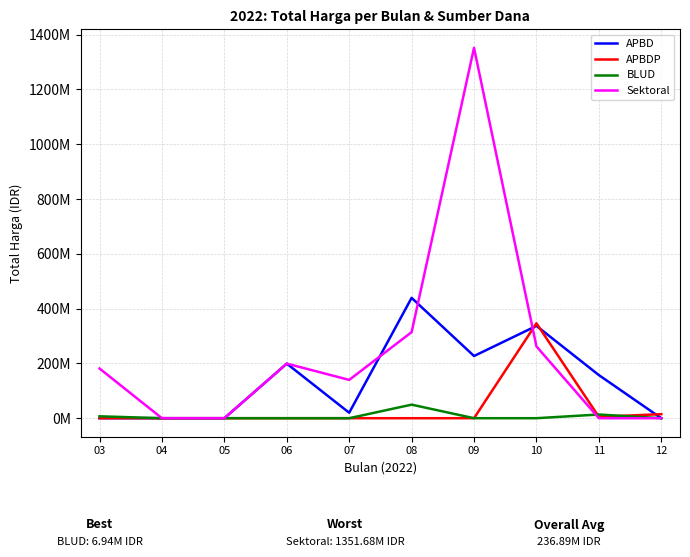

Between 06 and 11, which is larger?

06